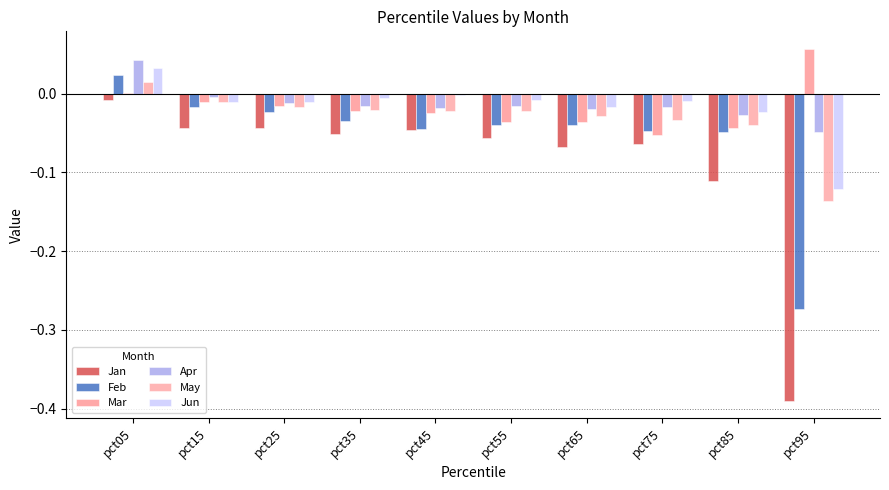

Where is Feb nearest to the value 0?

pct15